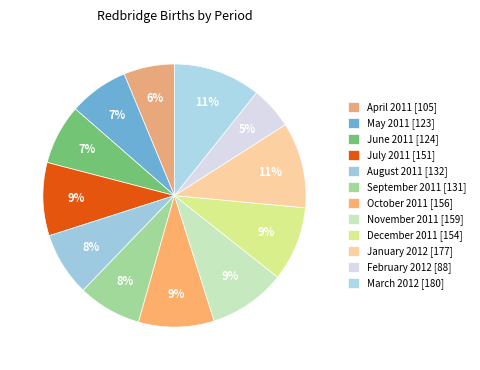

What is the change in value from November 2011 to February 2012?

-71